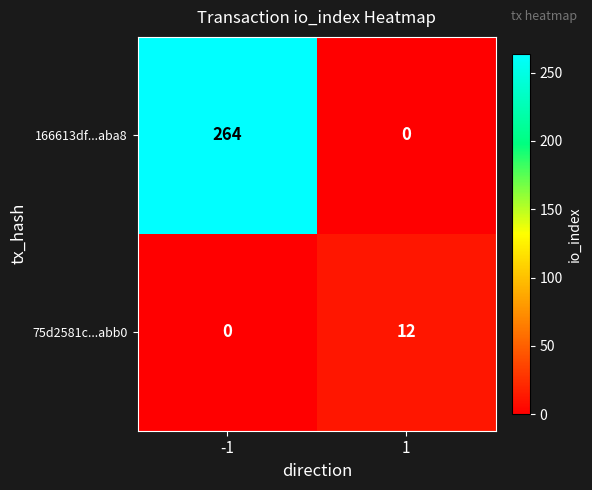

What is the maximum value shown in the chart?

264